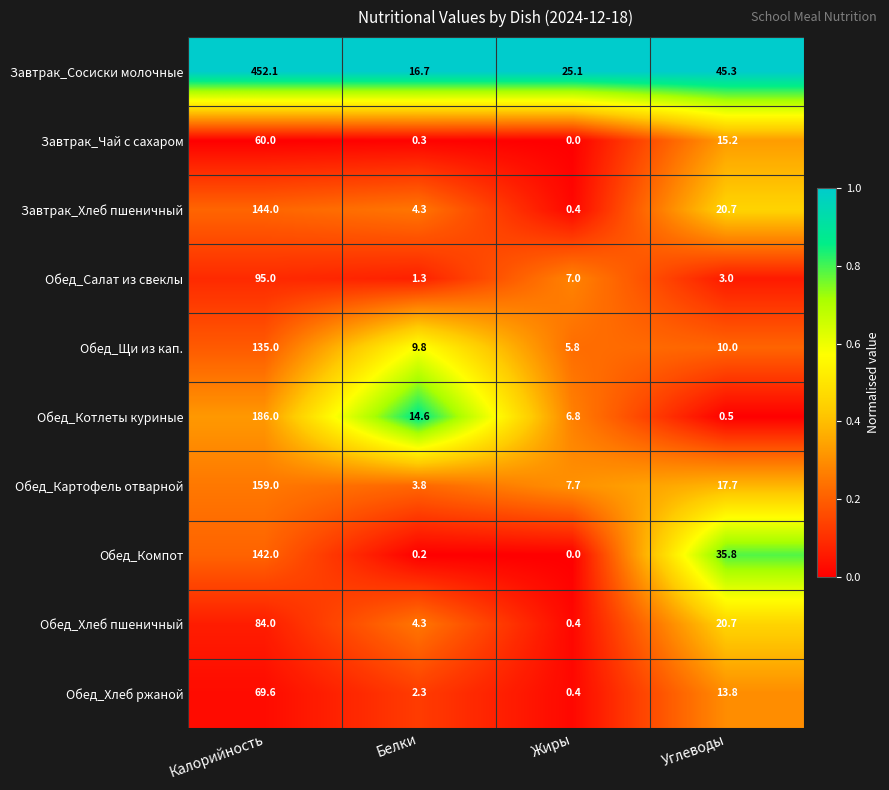

The value of Обед_Картофель отварной at Белки is 5.1. True or false?

False